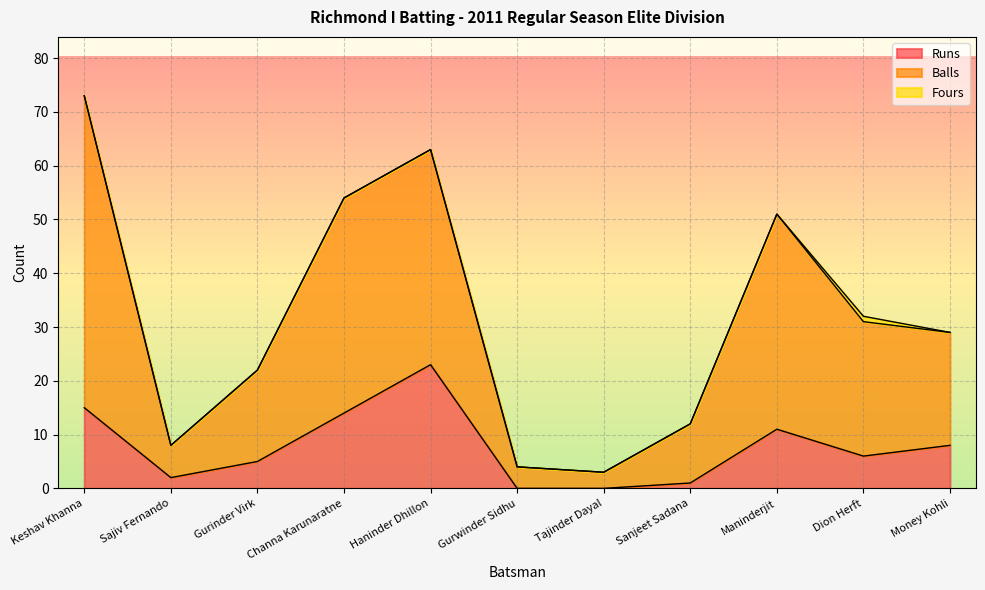

The value of Runs at Keshav Khanna is 15. True or false?

True